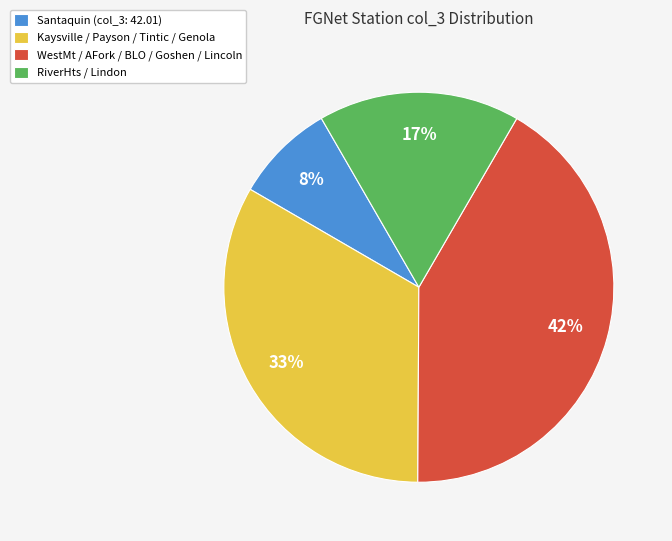

To the nearest percent, what is the average slice percentage?

25%